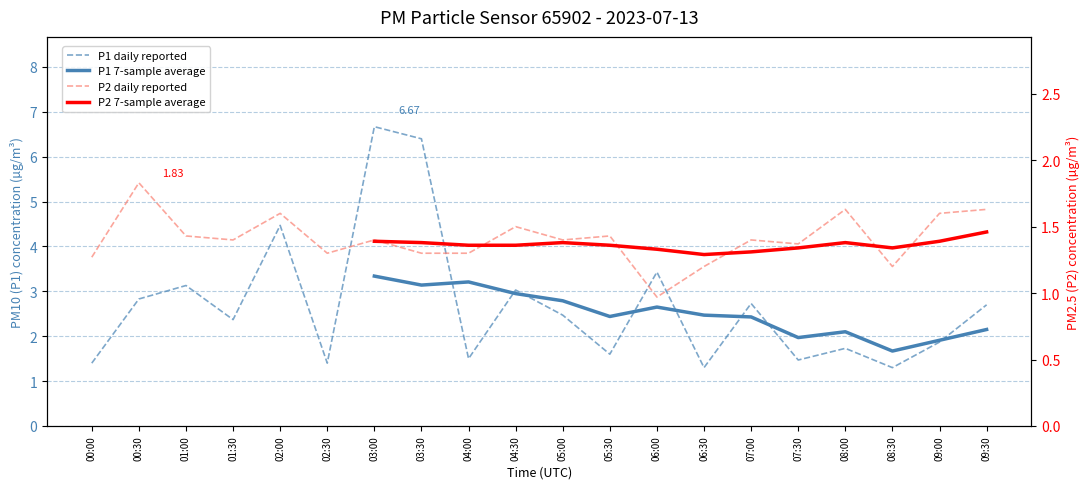

List the labels in order of P2 daily reported value, smallest first.

06:00, 06:30, 08:30, 00:00, 02:30, 03:30, 04:00, 07:30, 01:30, 03:00, 05:00, 07:00, 01:00, 05:30, 04:30, 02:00, 09:00, 08:00, 09:30, 00:30